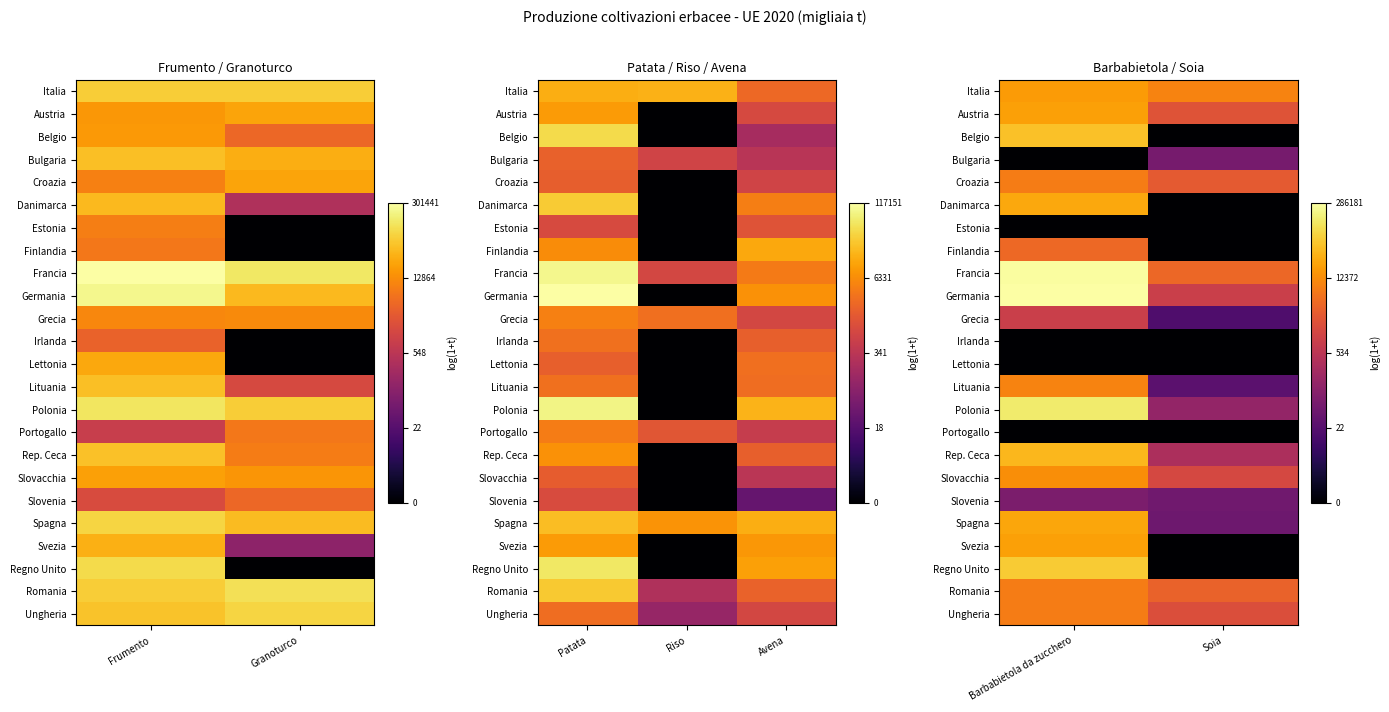

The Francia series shows 13.6 at Soia. True or false?

False